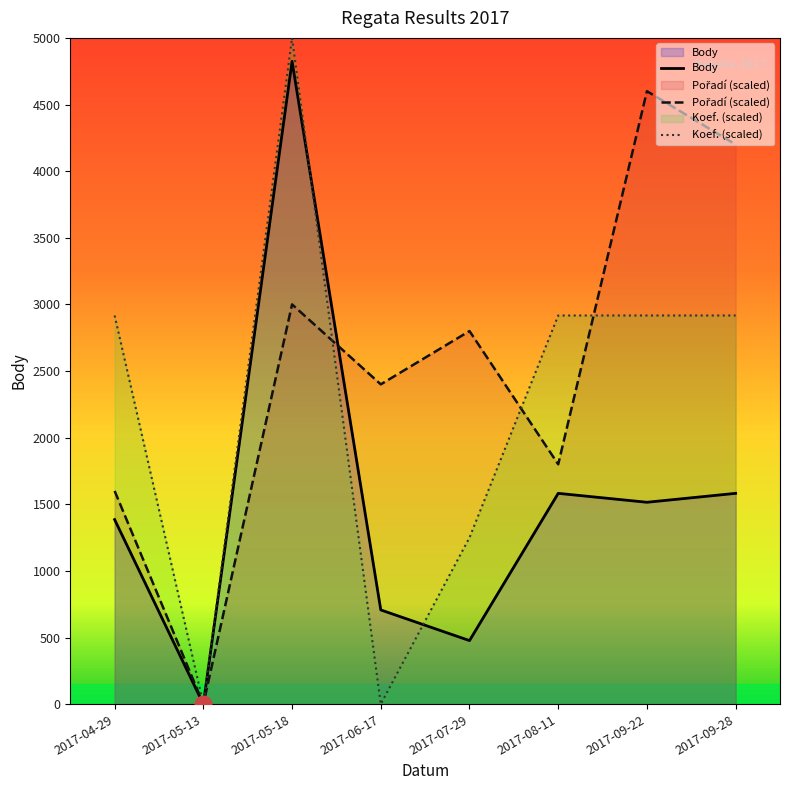

What is the approximate value of Body at 2017-09-28?

1582.0